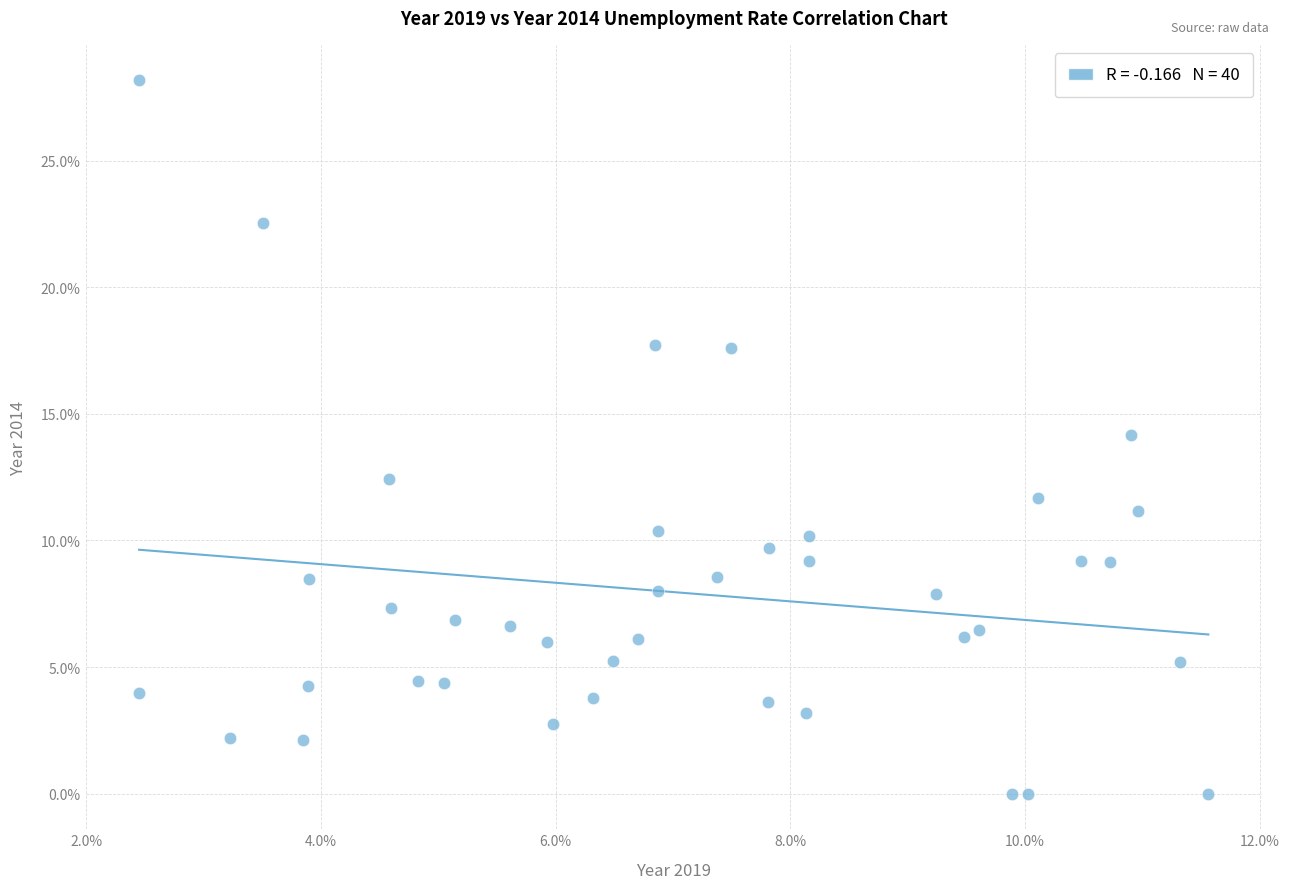

What is the range of X values (max minus min)?

9.1